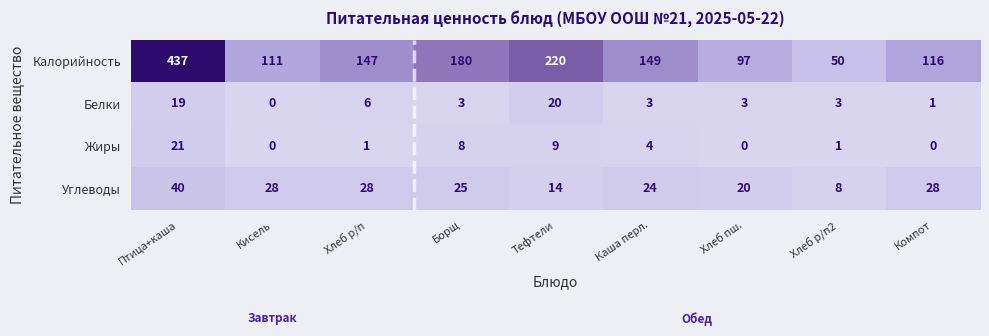

At which label is Углеводы closest to 24?

Каша перл.